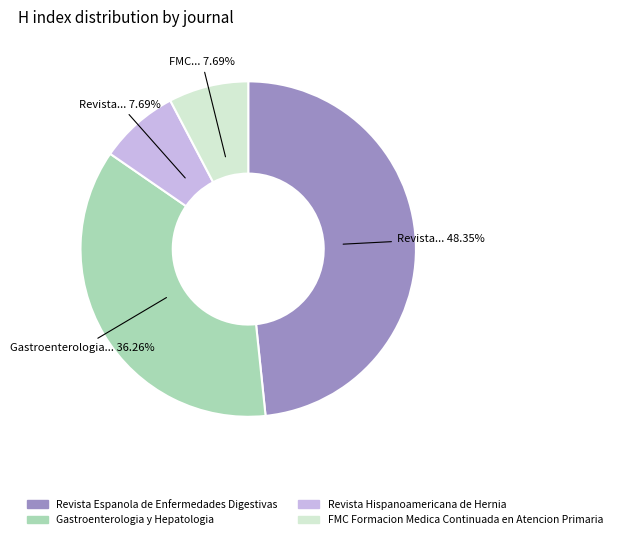

Which category has the biggest portion of the pie?

Revista Espanola de Enfermedades Digestivas